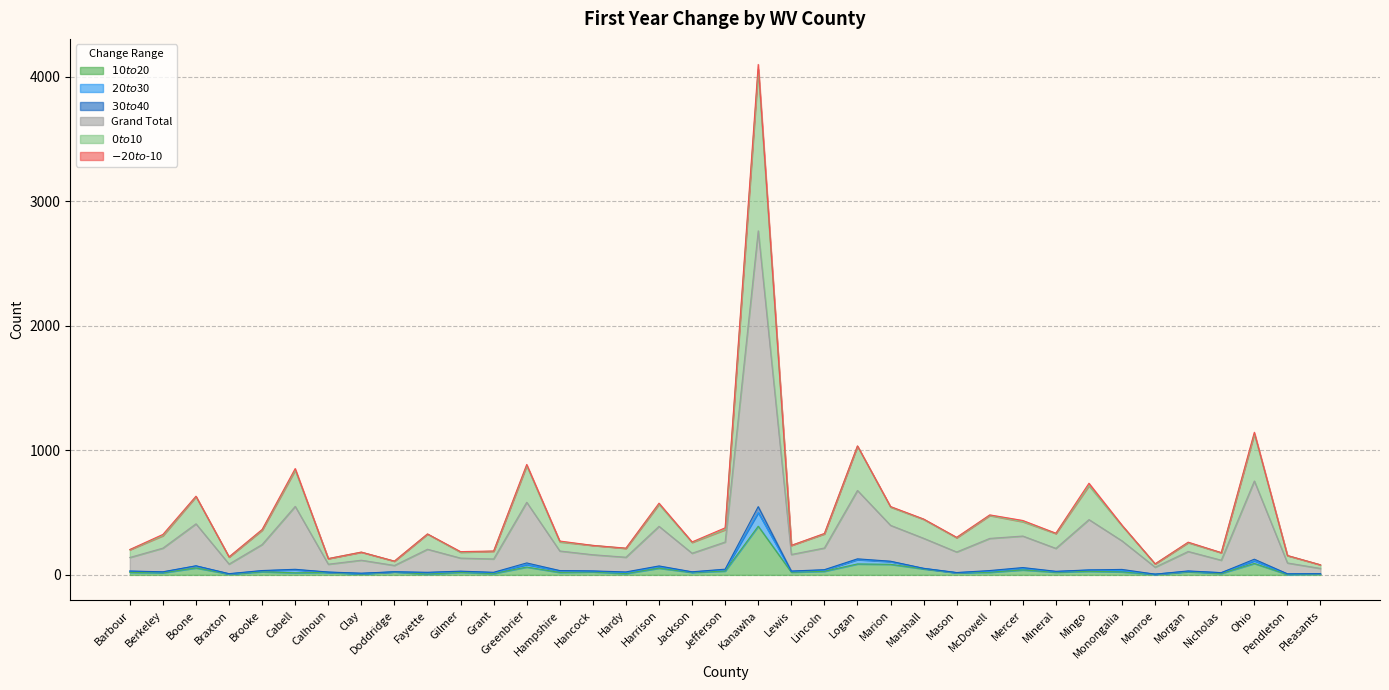

Does the chart display data point markers on the line(s)?

No